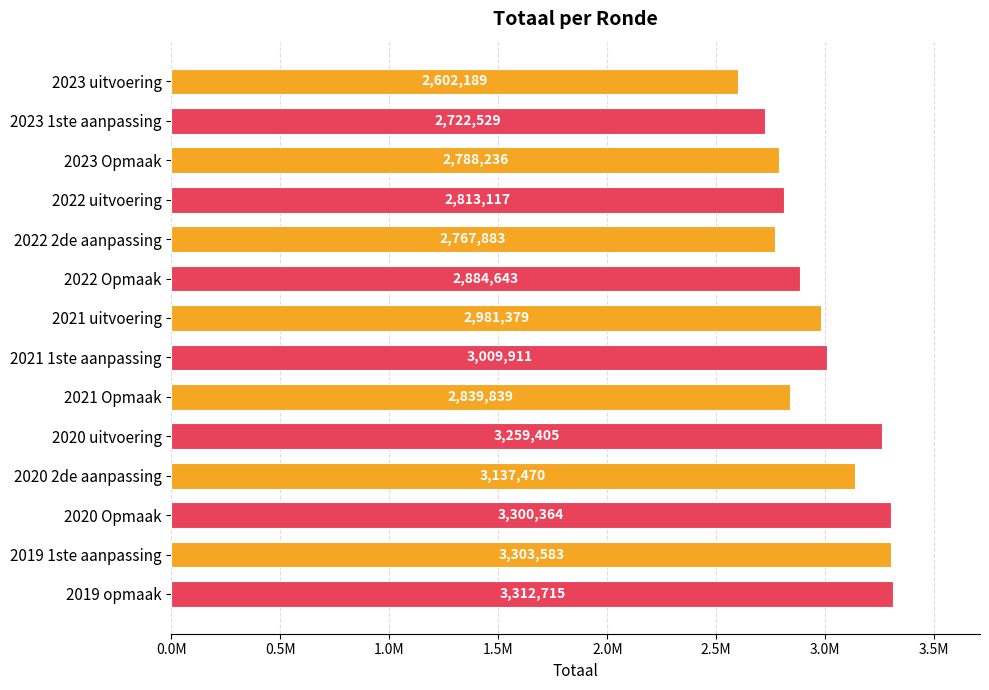

Rank the categories by value from highest to lowest.

2019 opmaak, 2019 1ste aanpassing, 2020 Opmaak, 2020 uitvoering, 2020 2de aanpassing, 2021 1ste aanpassing, 2021 uitvoering, 2022 Opmaak, 2021 Opmaak, 2022 uitvoering, 2023 Opmaak, 2022 2de aanpassing, 2023 1ste aanpassing, 2023 uitvoering